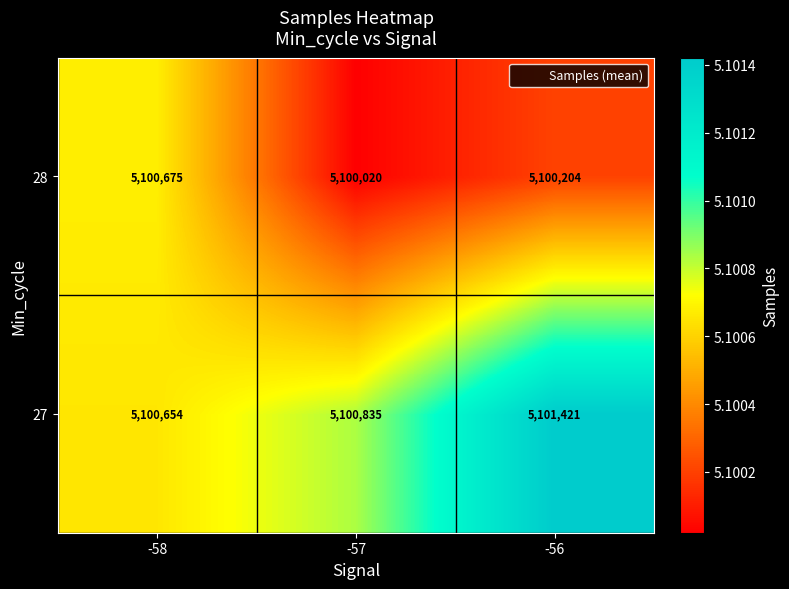

Count the 28 values in the range 5100020 to 5100675.

3